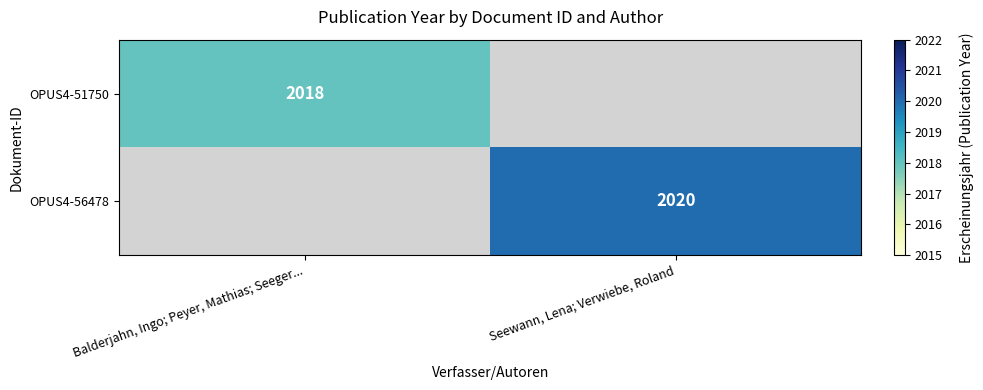

Is the value of OPUS4-51750 at Balderjahn, Ingo; Peyer, Mathias; Seeger... greater than the value of OPUS4-56478 at Seewann, Lena; Verwiebe, Roland?

No